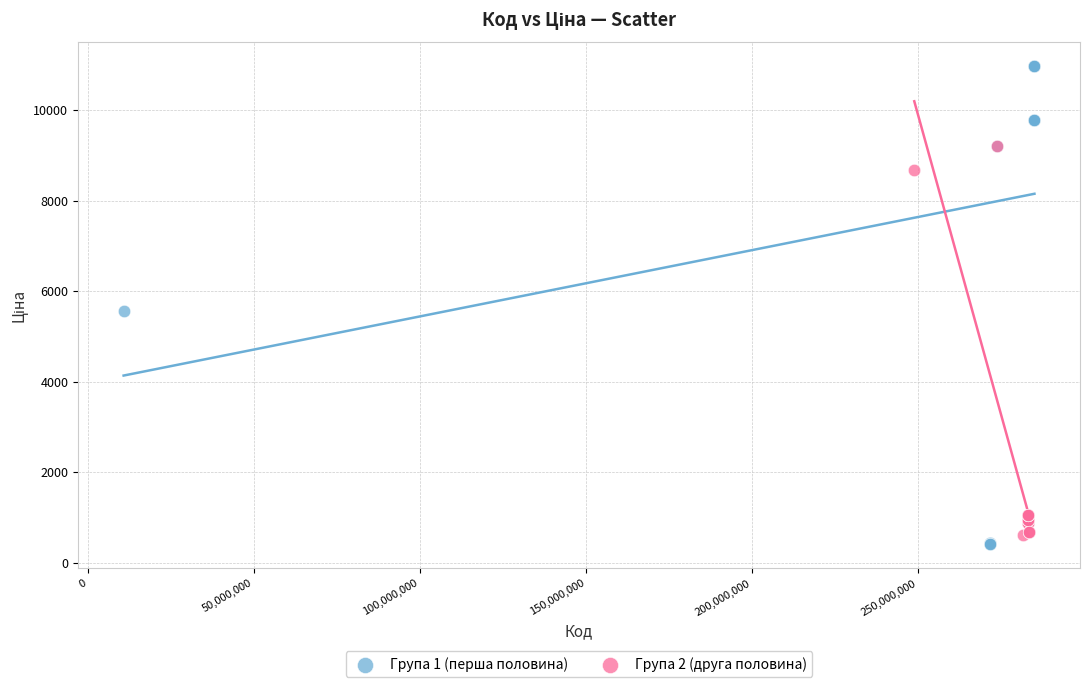

Which series has the largest Y range (max minus min)?

Група 1 (перша половина)